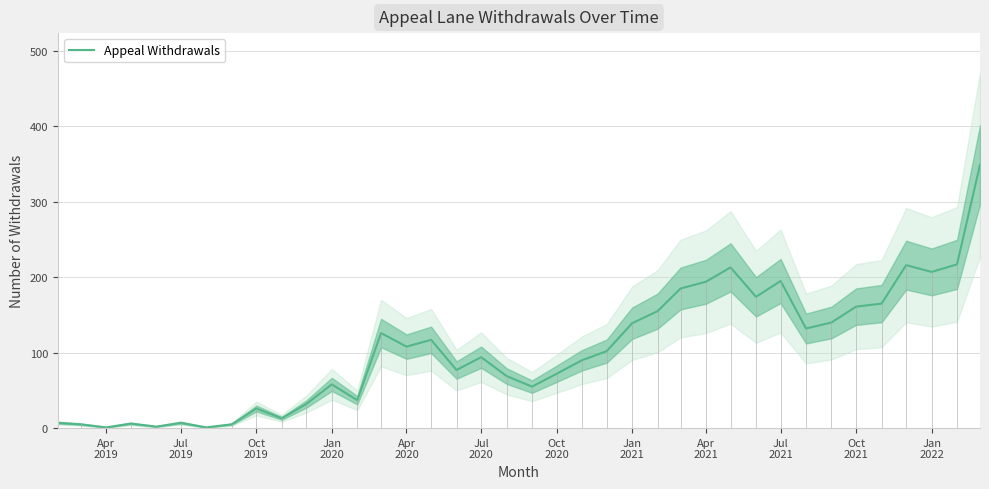

Is this an area chart (filled region under the line)?

No